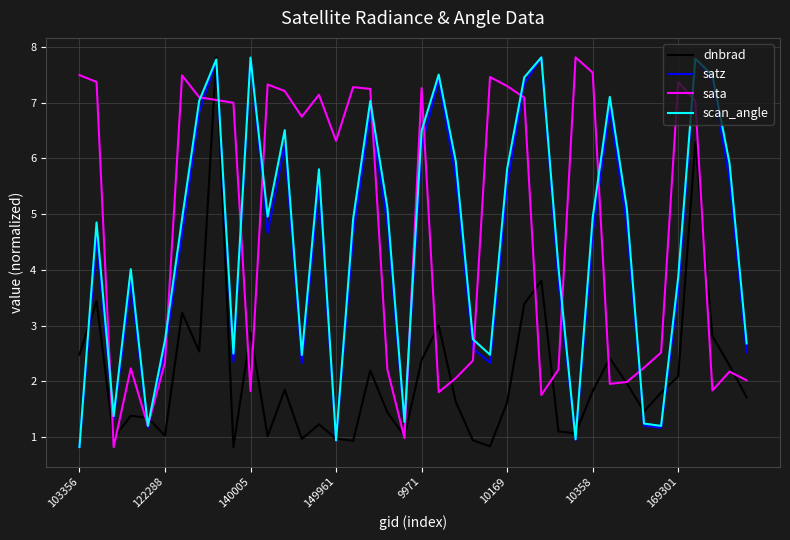

True or false: satz and sata cross at least once.

True